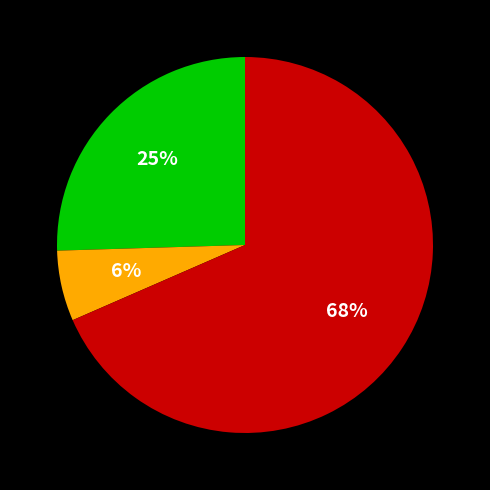

To the nearest percent, what is the average slice percentage?

33%